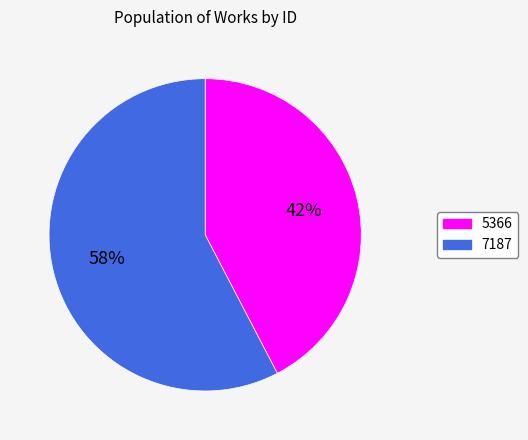

What is the majority slice?

7187